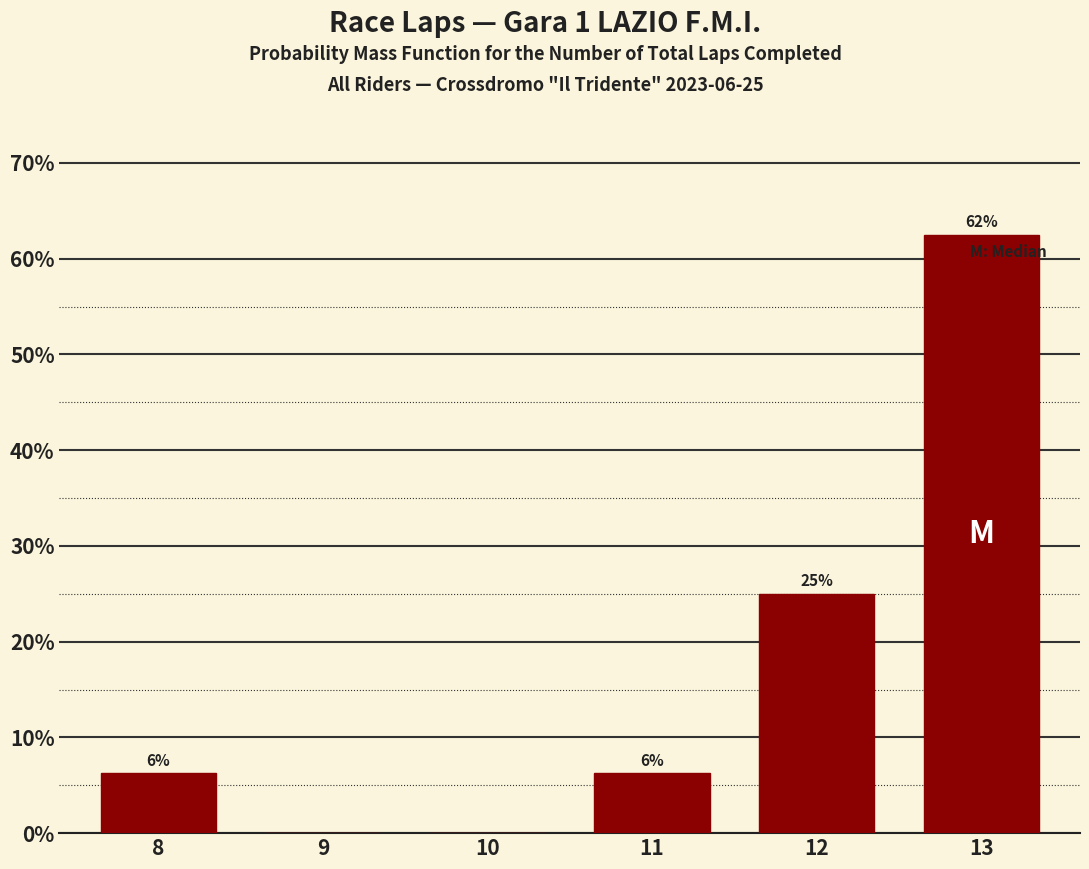

Are the bars horizontal?

No